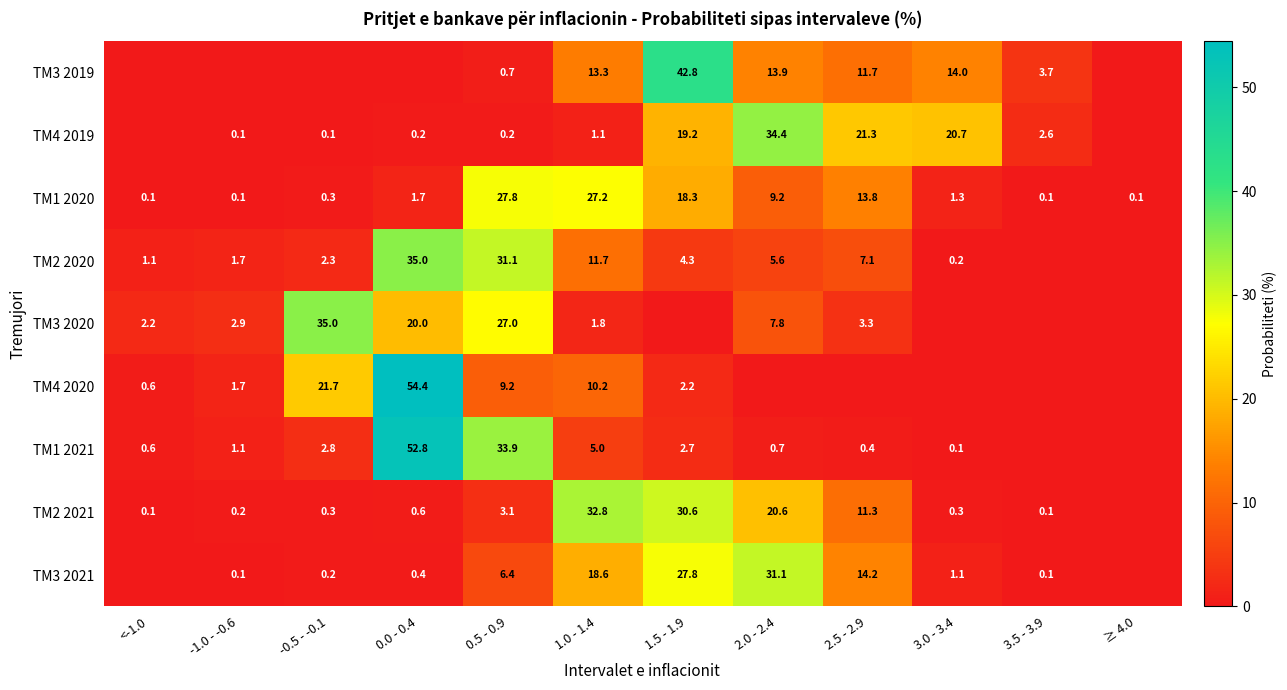

What is the difference between the maximum and minimum values in the TM1 2020 series?

27.7